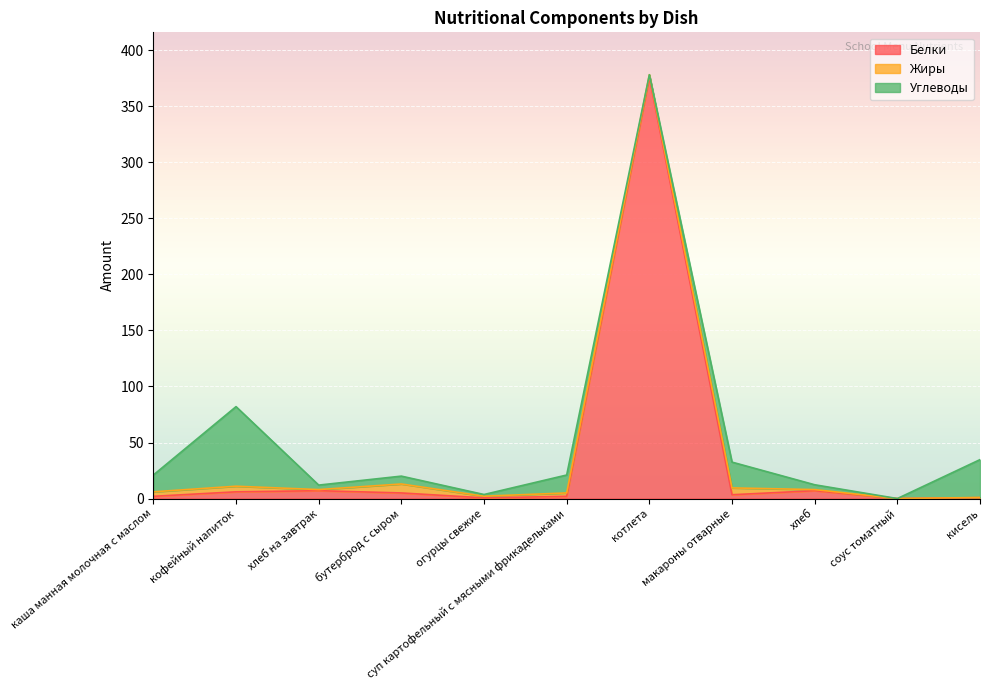

How many lines are shown in the chart?

3